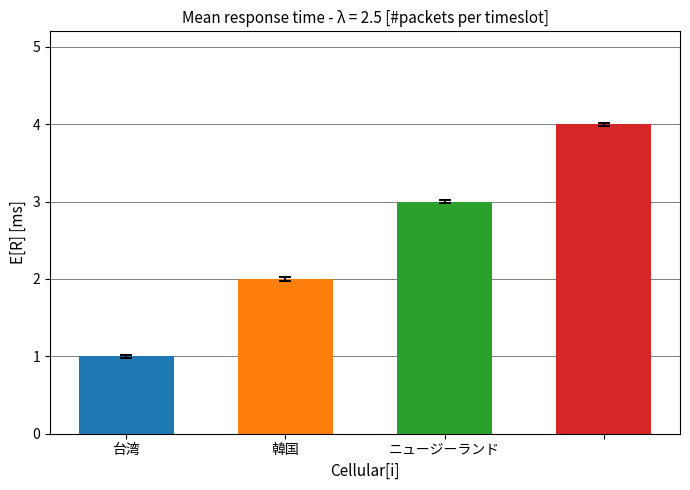

Does the chart contain stacked bars?

No